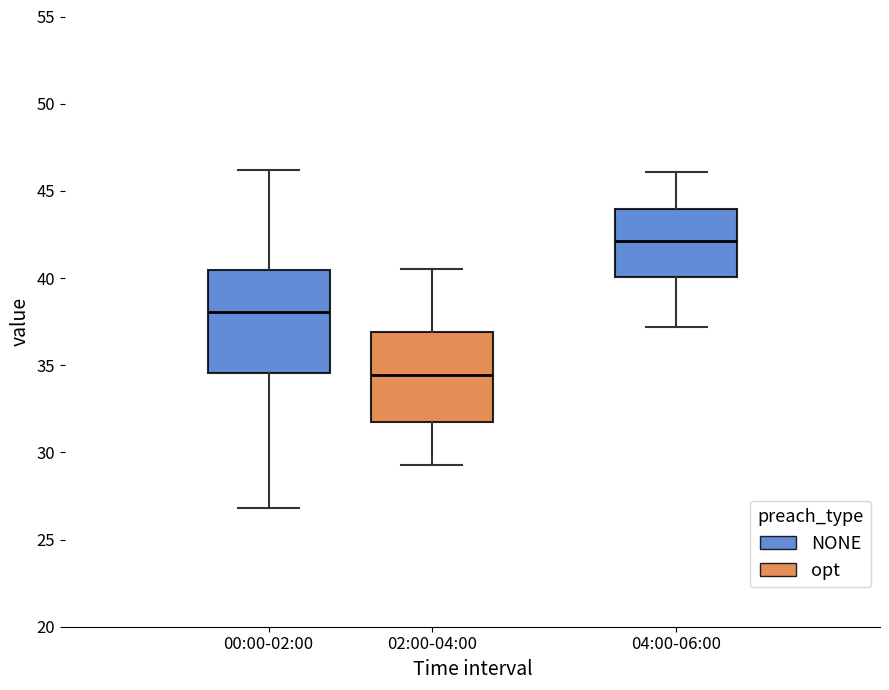

Which box has the lowest median line?

02:00-04:00